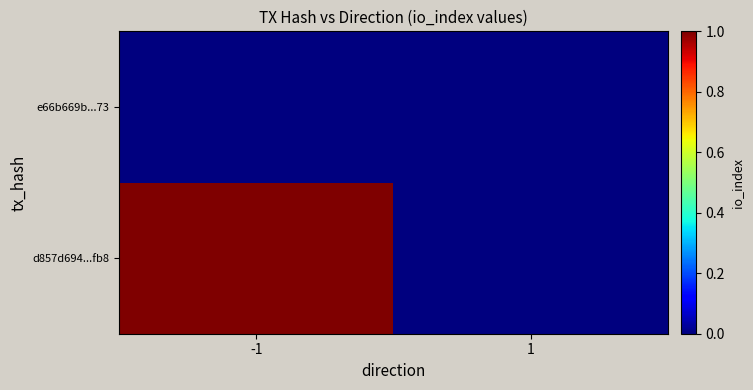

How many distinct data groups are displayed?

2